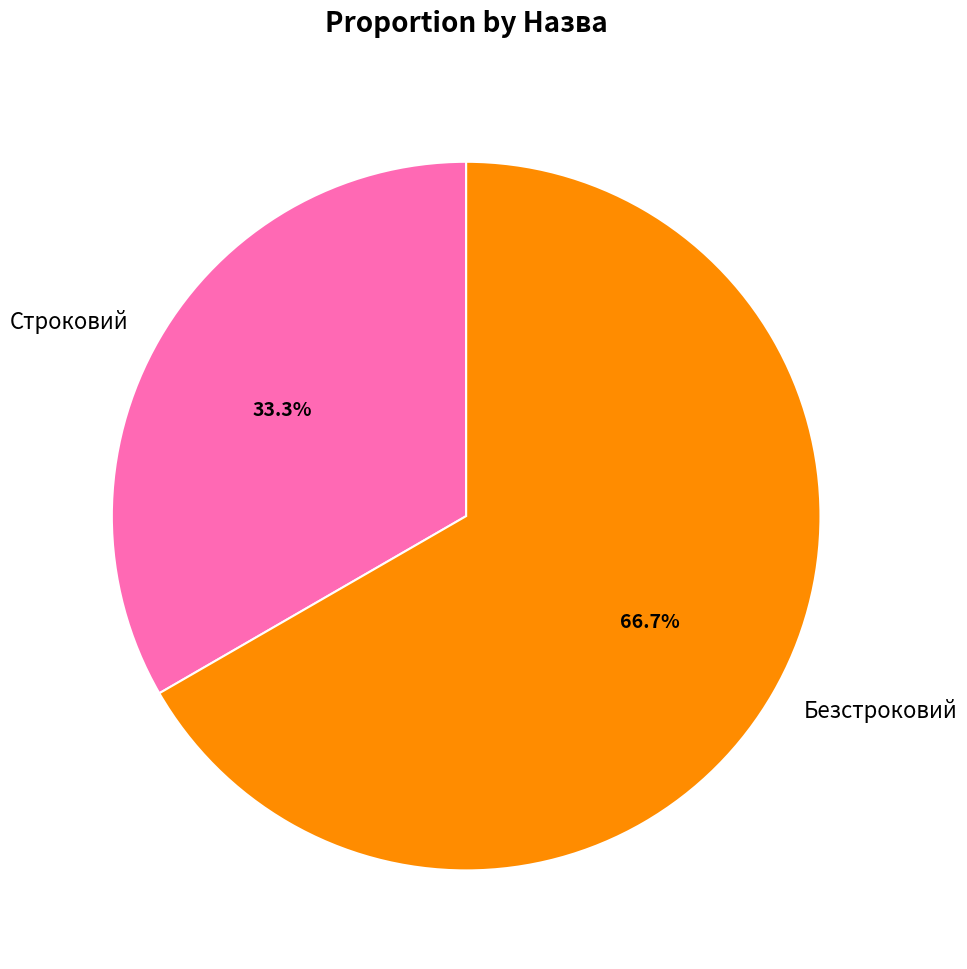

Rank the categories by value from highest to lowest.

Безстроковий, Строковий